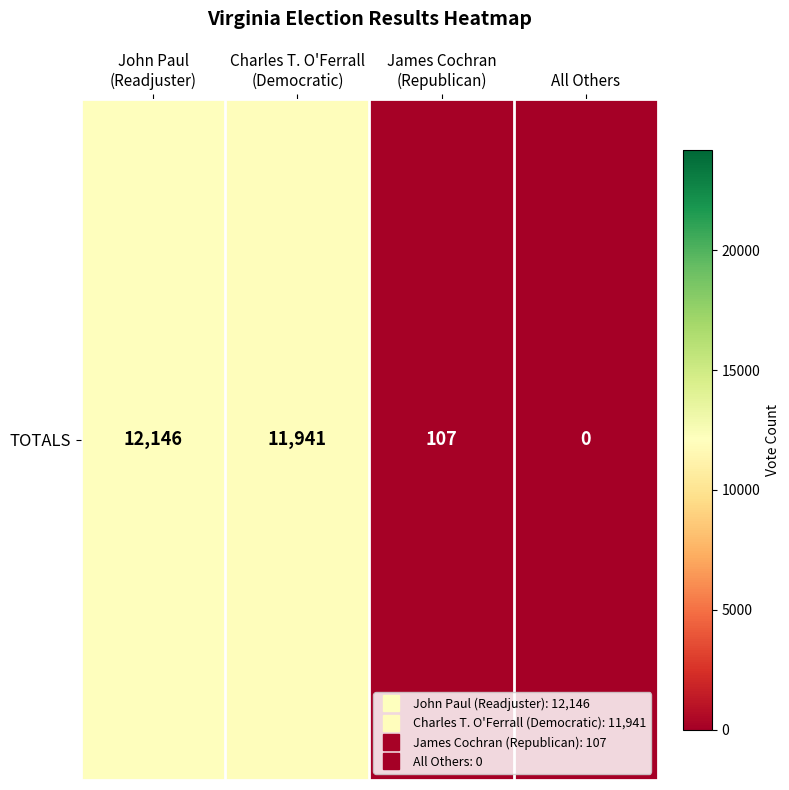

Reading right to left, transcribe all the data shown in this chart.

All Others=0	James Cochran
(Republican)=107	Charles T. O'Ferrall
(Democratic)=11941	John Paul
(Readjuster)=12146